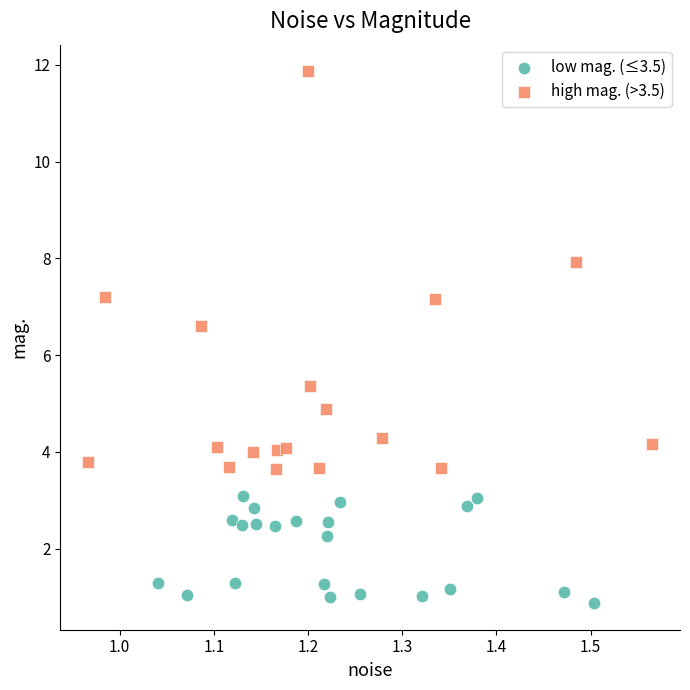

Which series reaches the maximum Y coordinate?

high mag. (>3.5)